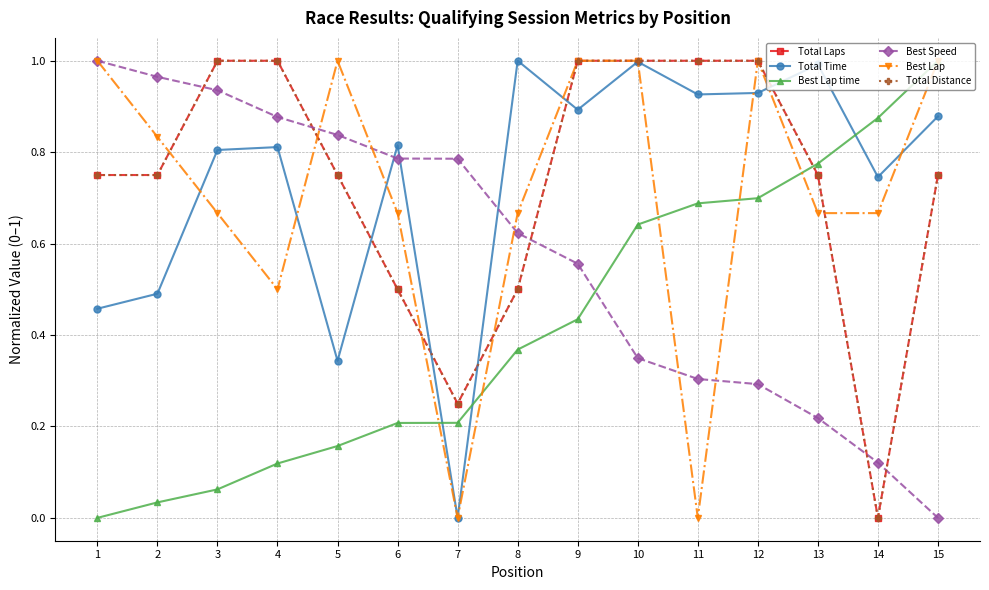

List the labels in order of Best Speed value, largest first.

1, 2, 3, 4, 5, 6, 7, 8, 9, 10, 11, 12, 13, 14, 15